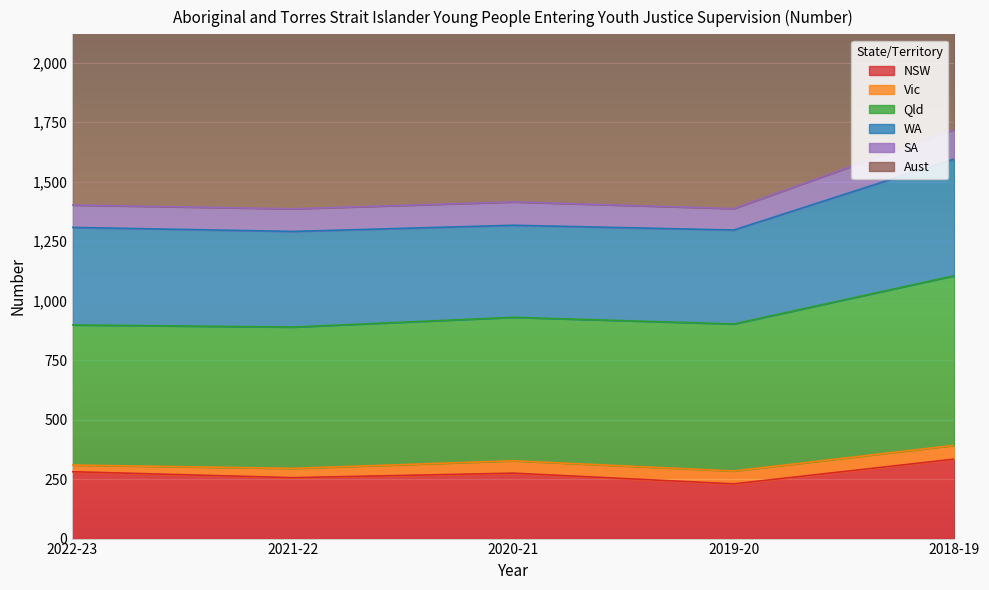

The value of NSW at 2019-20 is 230. True or false?

True